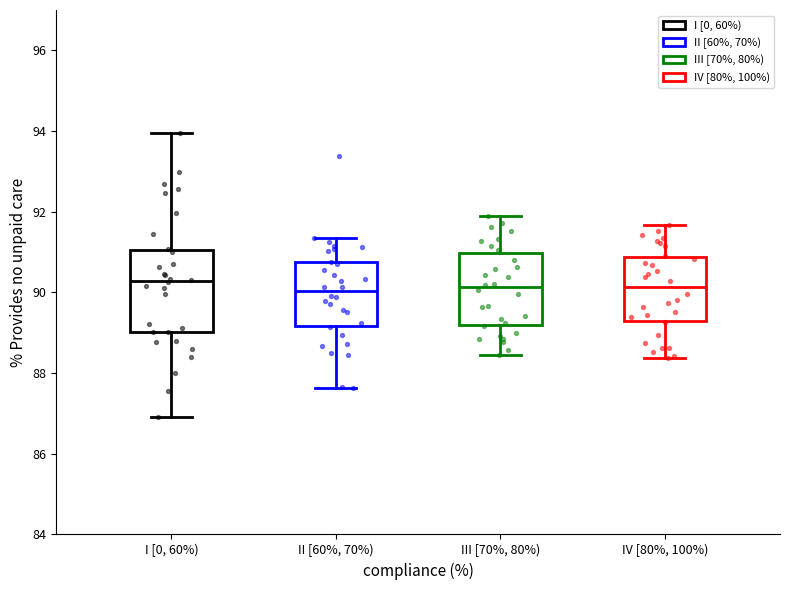

Where is the upper edge of the box for I [0, 60%) on the y-axis? The values are not printed on the chart, so give them approximately, as read against the axis.

91.0